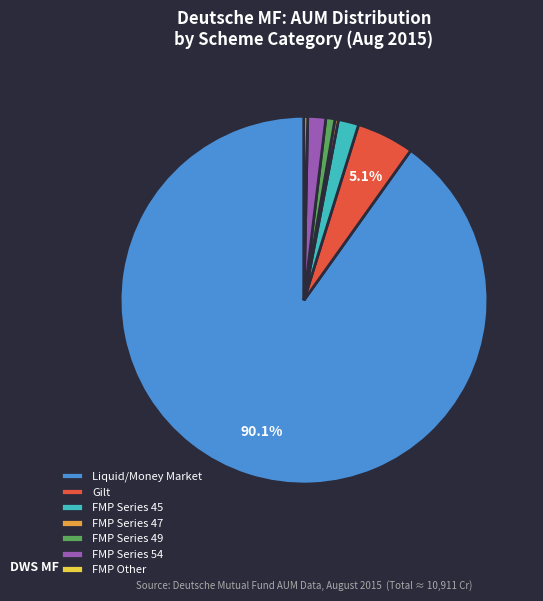

To the nearest percent, what is the average slice percentage?

14%